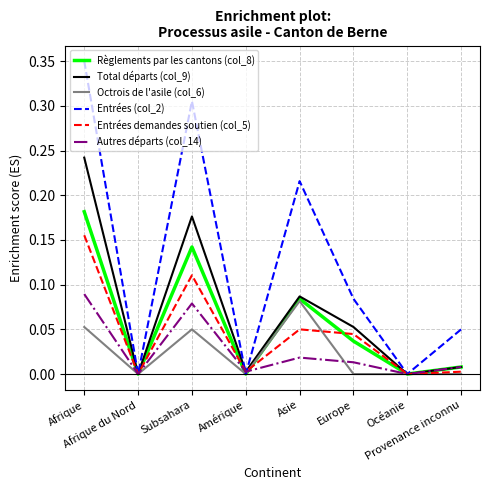

The Total départs (col_9) series shows 0.0 at Provenance inconnu. True or false?

True